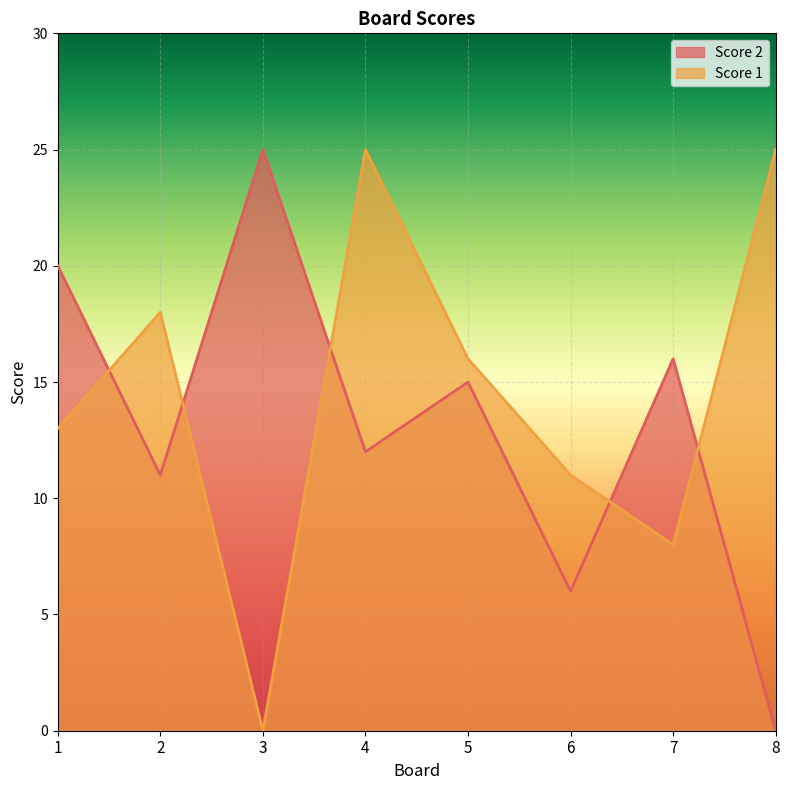

What is the spread (max minus min) of values at 1?

7